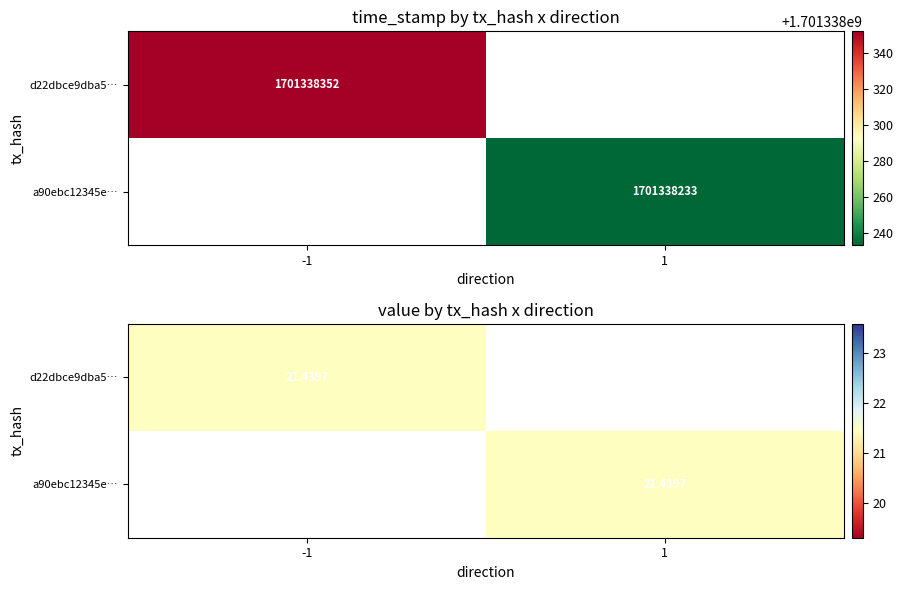

How many distinct data groups are displayed?

2